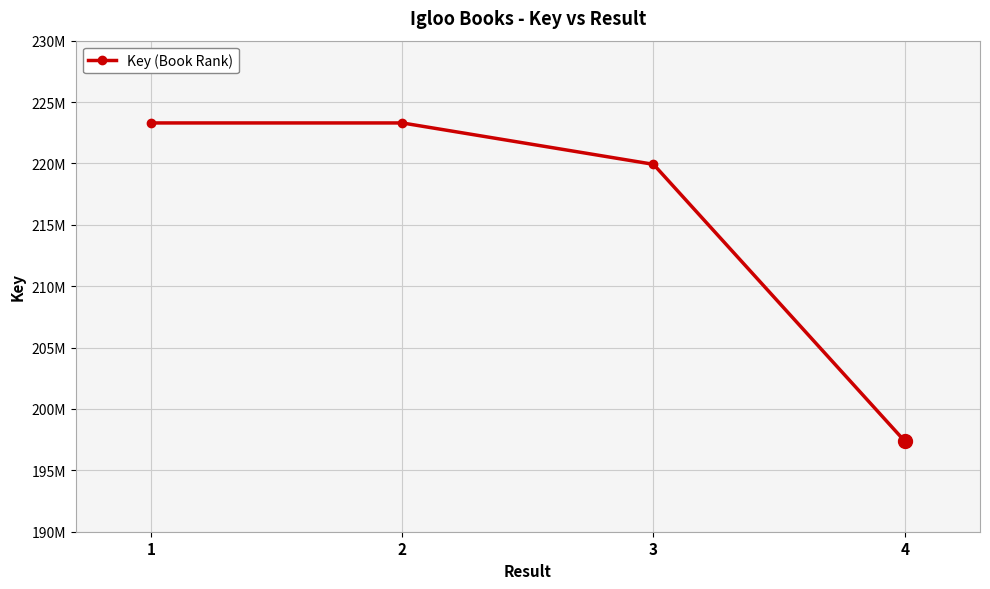

Reading left to right, extract all data points from this chart.

1=223297684	2=223298018	3=219927345	4=197387175